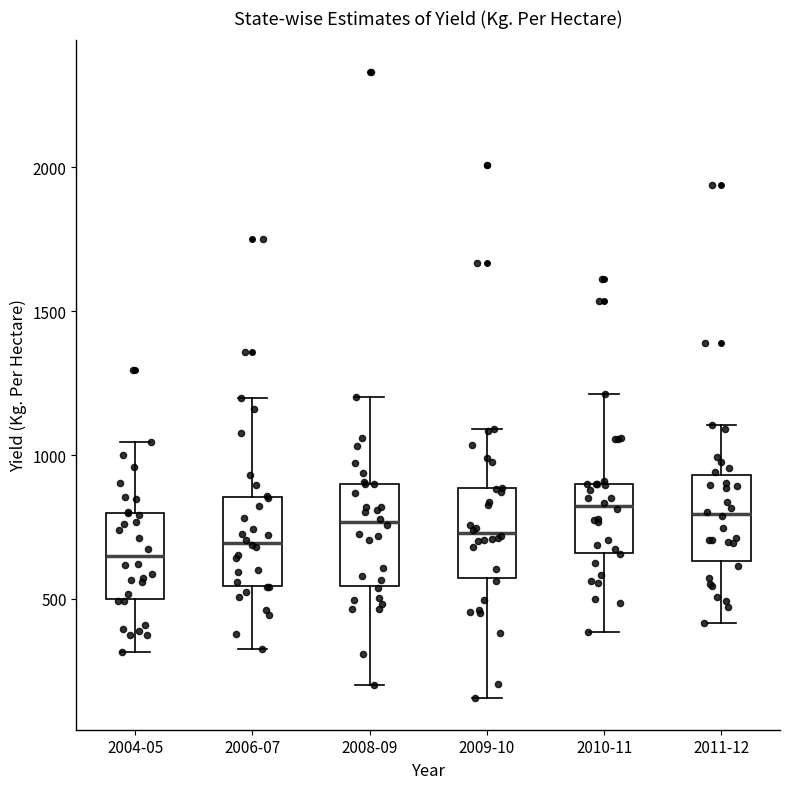

Reading left to right, read every box against the y-axis: the position of its median line, the range the box covers, and the ends of its whiskers. The values are not printed on the chart, so give them approximately, as read against the axis.

2004-05: median 650, box 500 to 800, whiskers 300 to 1050
2006-07: median 700, box 550 to 850, whiskers 300 to 1200
2008-09: median 750, box 550 to 900, whiskers 200 to 1200
2009-10: median 750, box 550 to 900, whiskers 150 to 1100
2010-11: median 800, box 650 to 900, whiskers 400 to 1200
2011-12: median 800, box 650 to 950, whiskers 400 to 1100